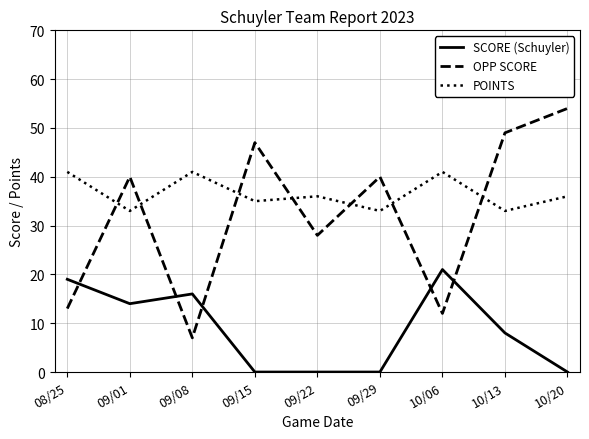

Is the value of OPP SCORE at 09/15 greater than the value of POINTS at 09/29?

Yes